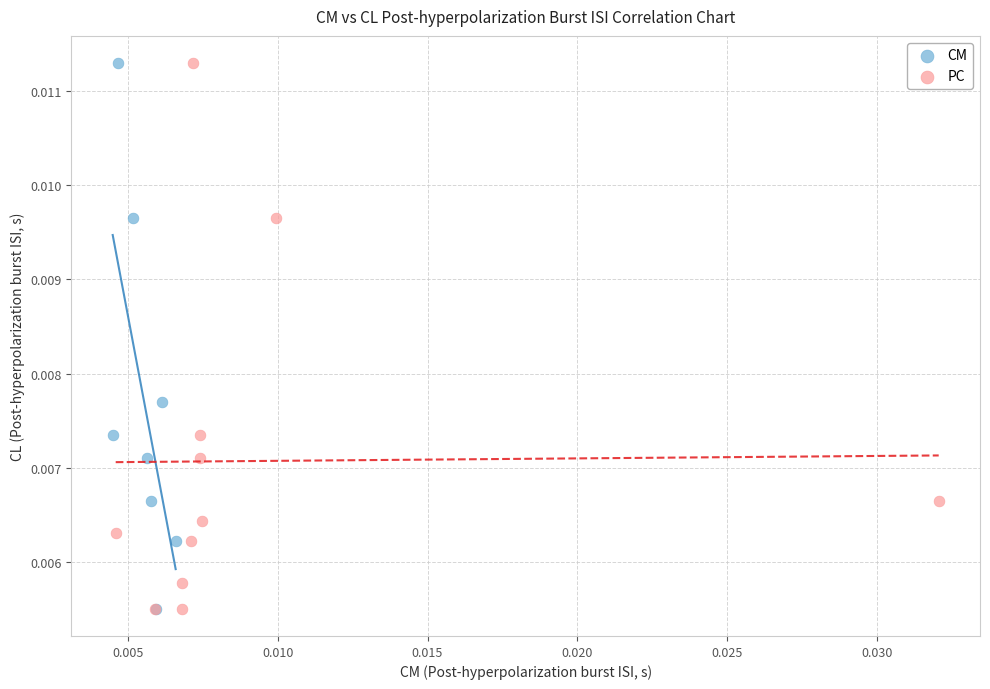

What are all the series names shown in the legend?

CM, PC